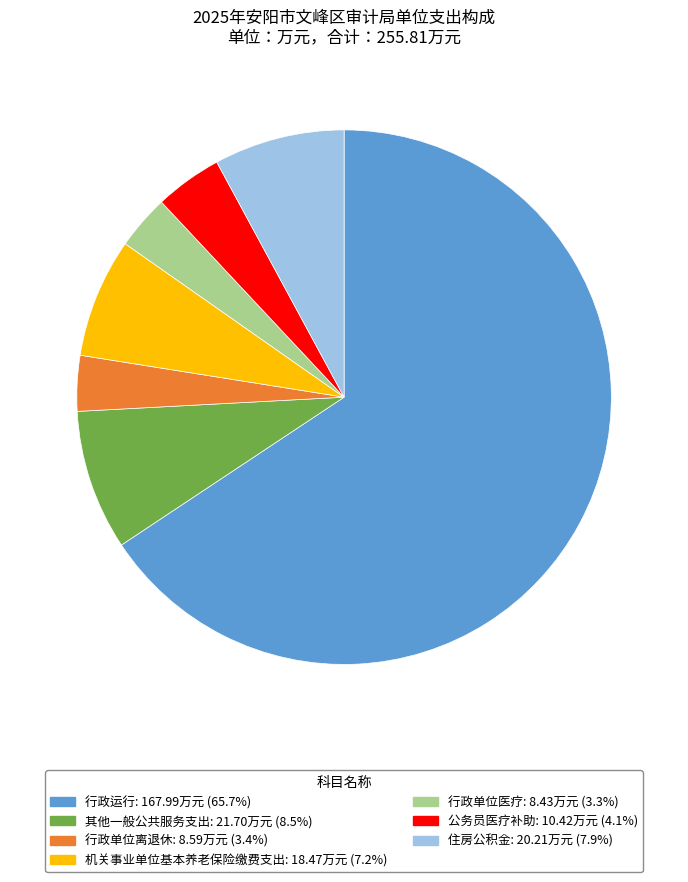

Which category has the biggest portion of the pie?

行政运行